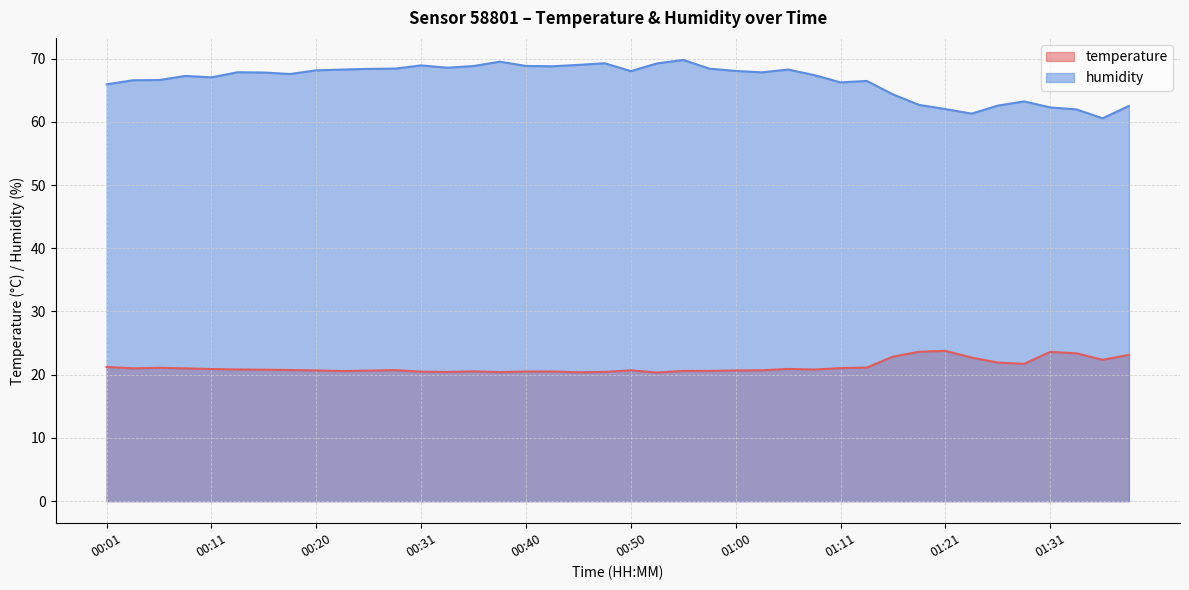

What is the value of the humidity point at the 11th from the left?

68.4